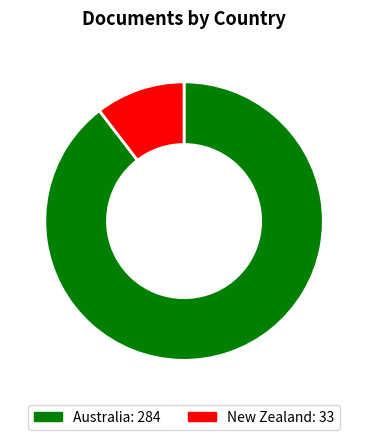

True or false: Australia accounts for 90% of the total.

True